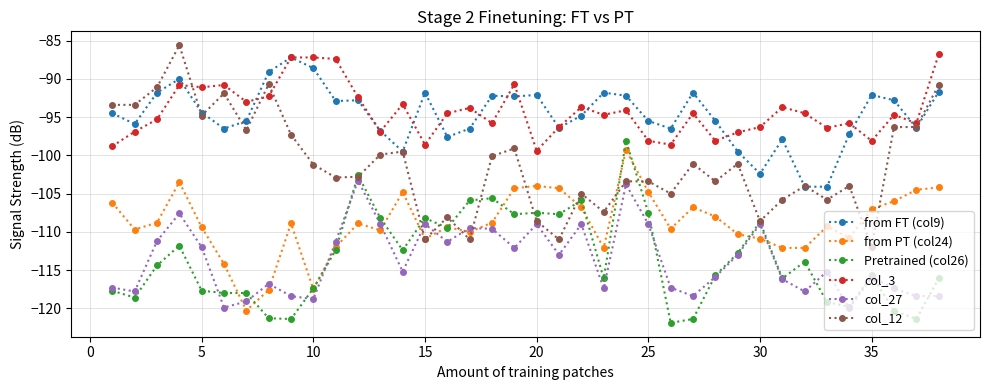

True or false: col_27 and from PT (col24) cross at least once.

True